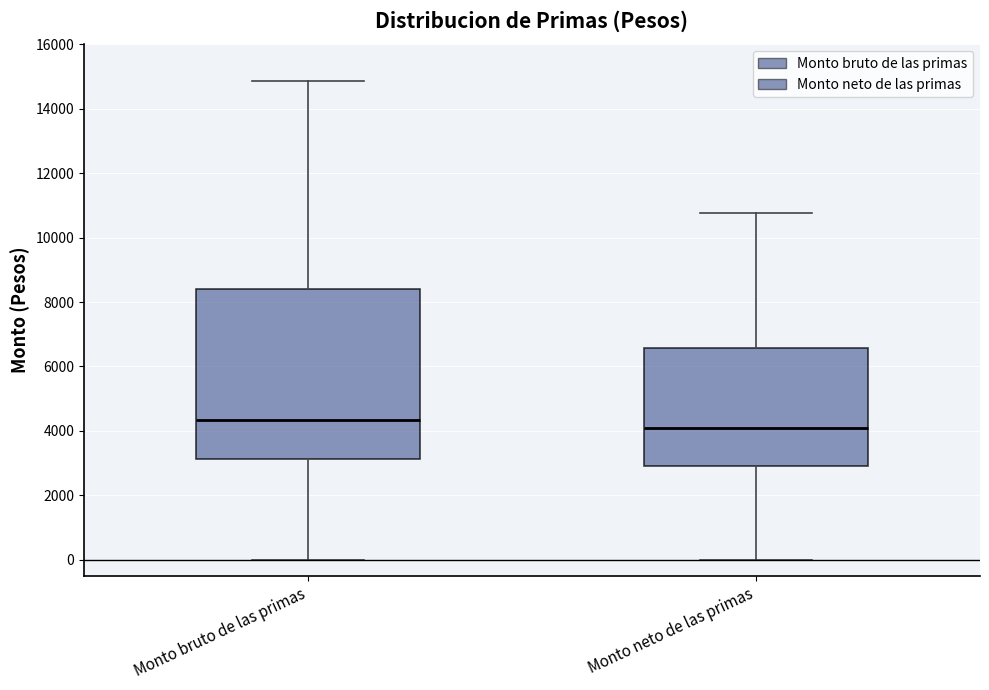

Reading left to right, transcribe this box plot: for each box, give where its median line is, the range the box spans, and where its two whiskers end, as read against the y-axis. The values are not printed on the chart, so give them approximately, as read against the axis.

Monto bruto de las primas: median 4400, box 3200 to 8400, whiskers 0 to 14800
Monto neto de las primas: median 4000, box 3000 to 6600, whiskers 0 to 10800